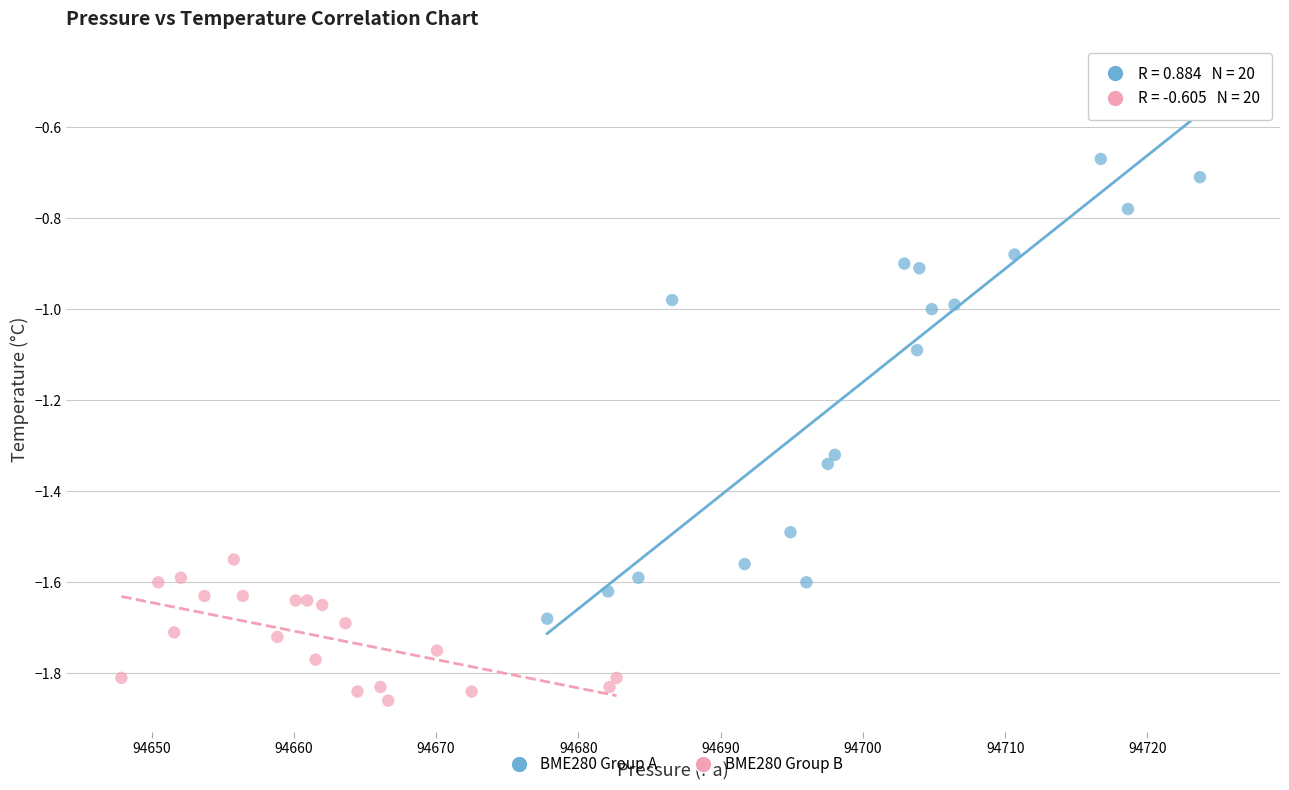

Which series contains the highest Y value?

BME280 Group A